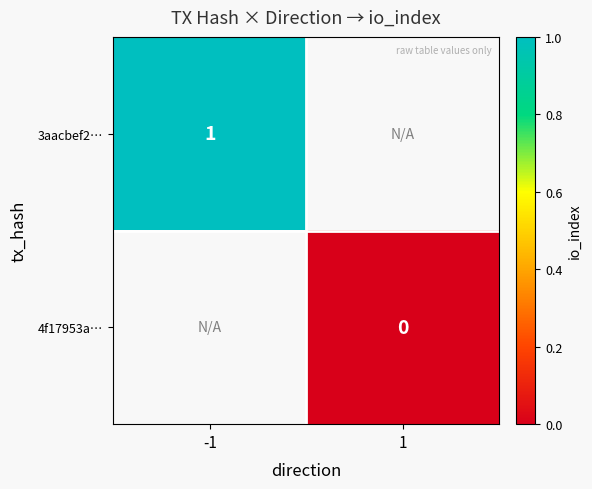

Which label corresponds to the largest value in the chart?

-1